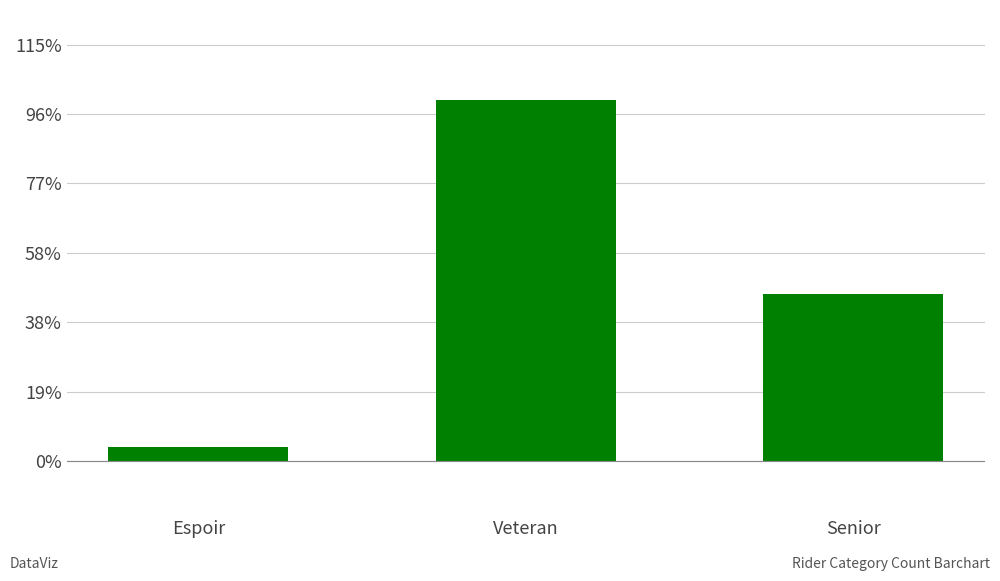

At which category does the chart reach its minimum across all series?

Espoir